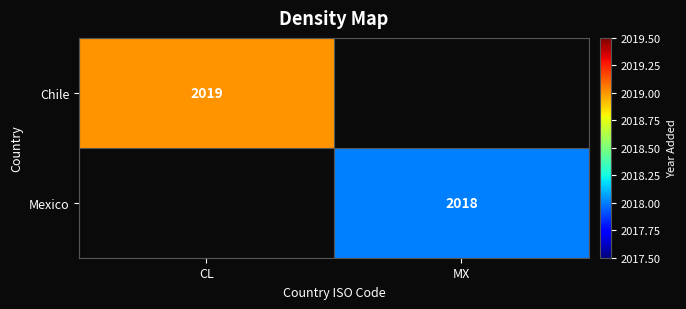

Is the value of Chile at CL greater than the value of Mexico at MX?

Yes